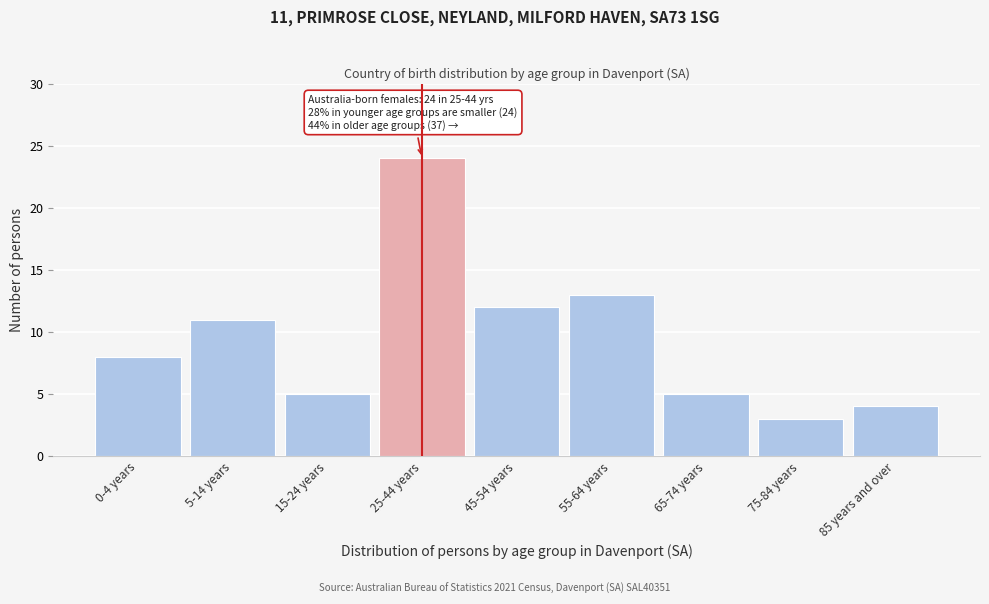

Reading right to left, what are all the values shown in this chart?

85 years and over=4	75-84 years=3	65-74 years=5	55-64 years=13	45-54 years=12	25-44 years=24	15-24 years=5	5-14 years=11	0-4 years=8